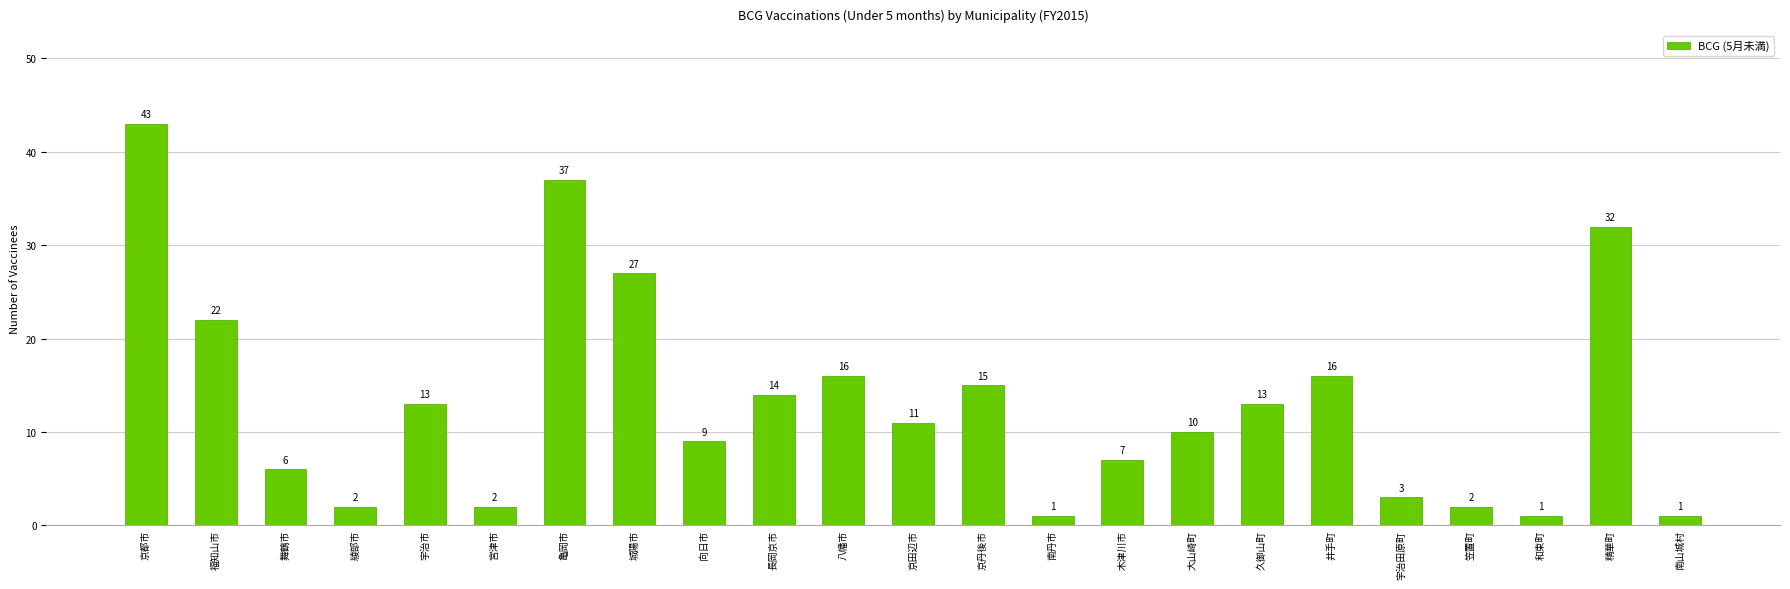

What is the greatest value displayed?

43